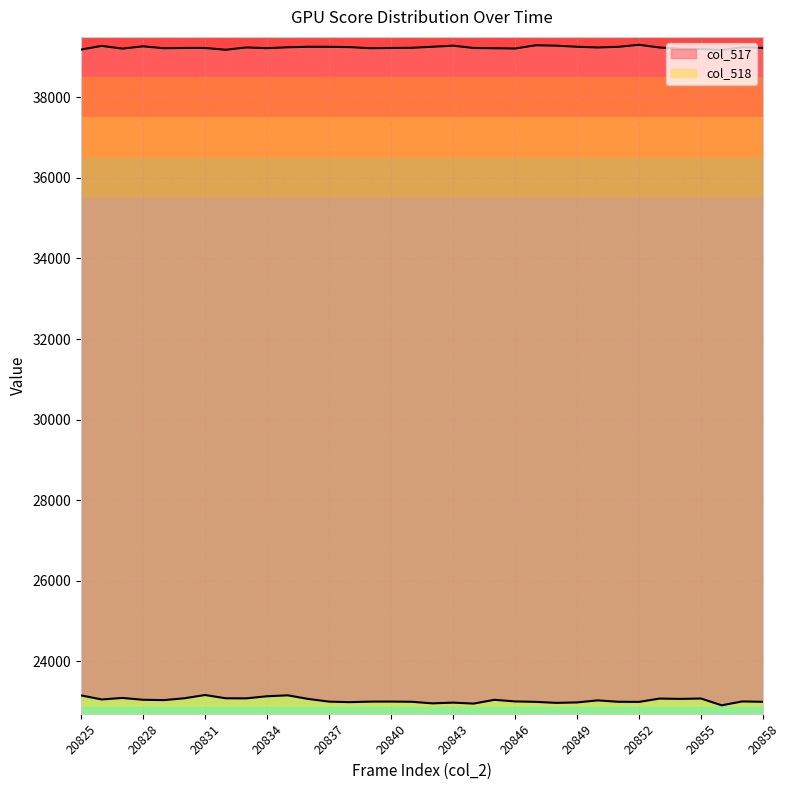

What is the difference between the col_517 values at 20839 and 20856?

92